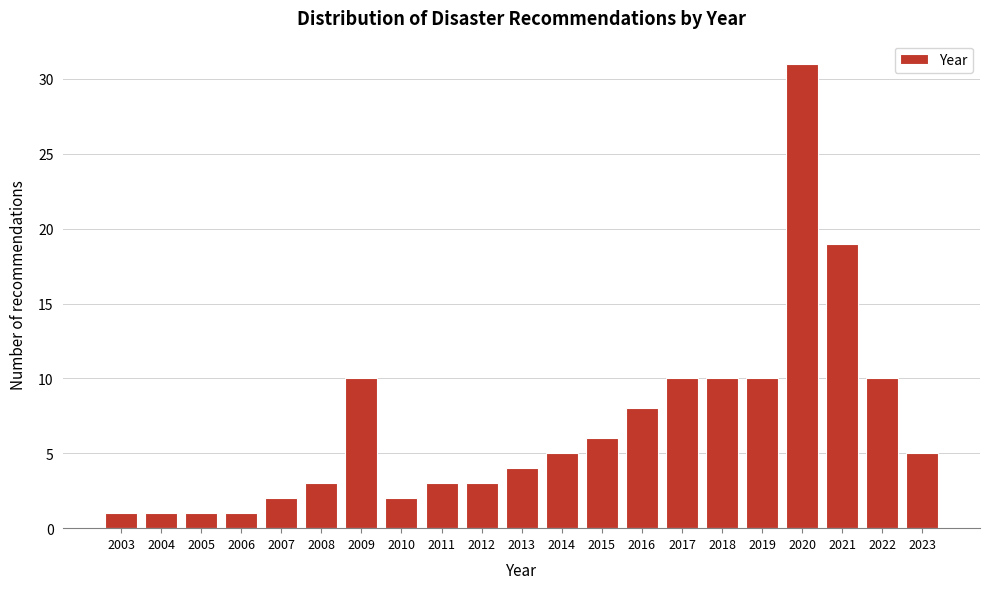

Reading left to right, transcribe all the data shown in this chart.

1	1	1	1	2	3	10	2	3	3	4	5	6	8	10	10	10	31	19	10	5